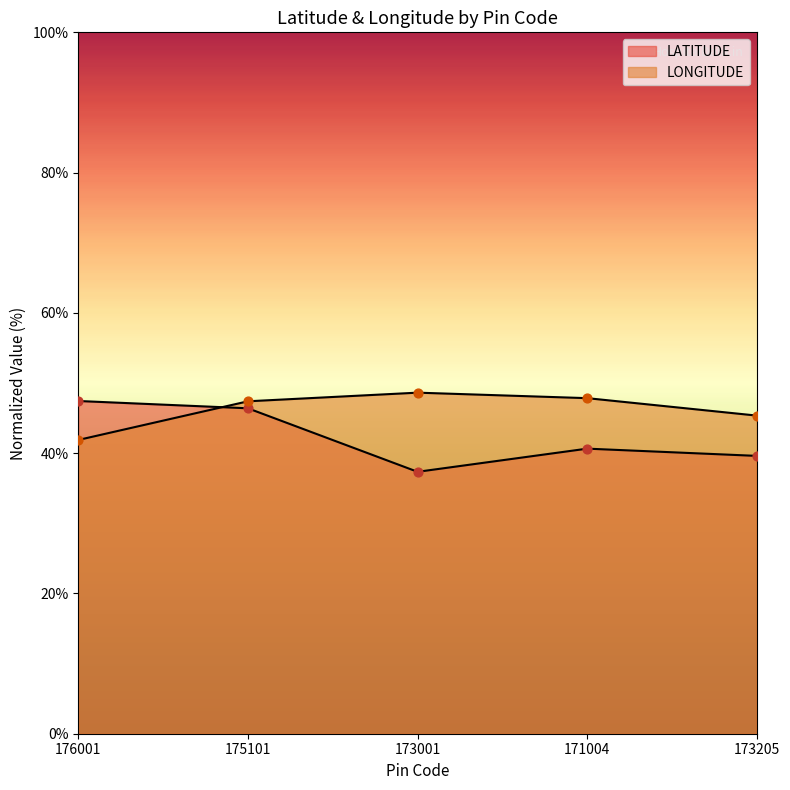

What are all the series names shown in the legend?

LATITUDE, LONGITUDE